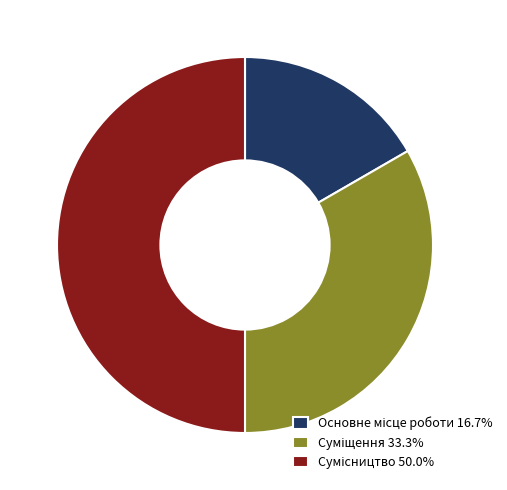

The Сумісництво slice represents 64% of the pie. True or false?

False